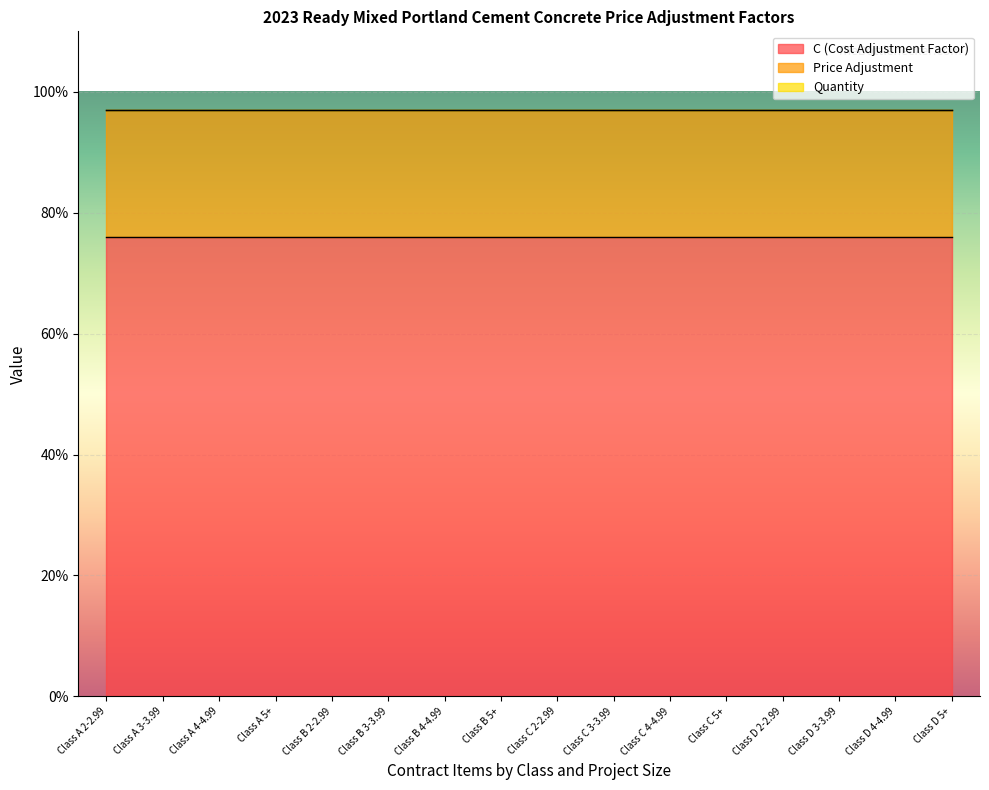

Which label corresponds to the smallest value in the chart?

Class A 2-2.99